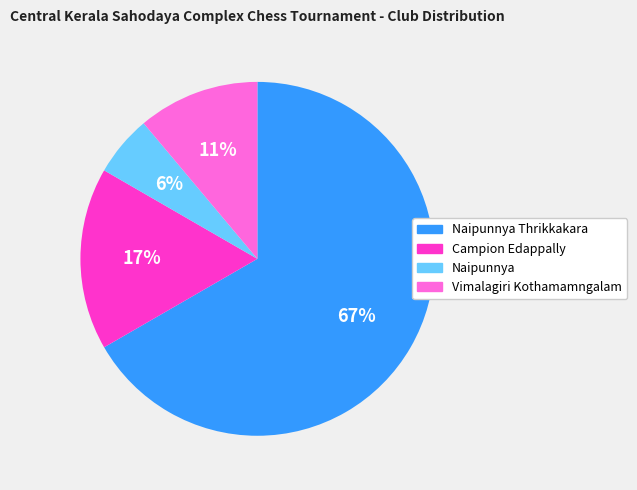

The Vimalagiri Kothamamngalam slice represents 2% of the pie. True or false?

False